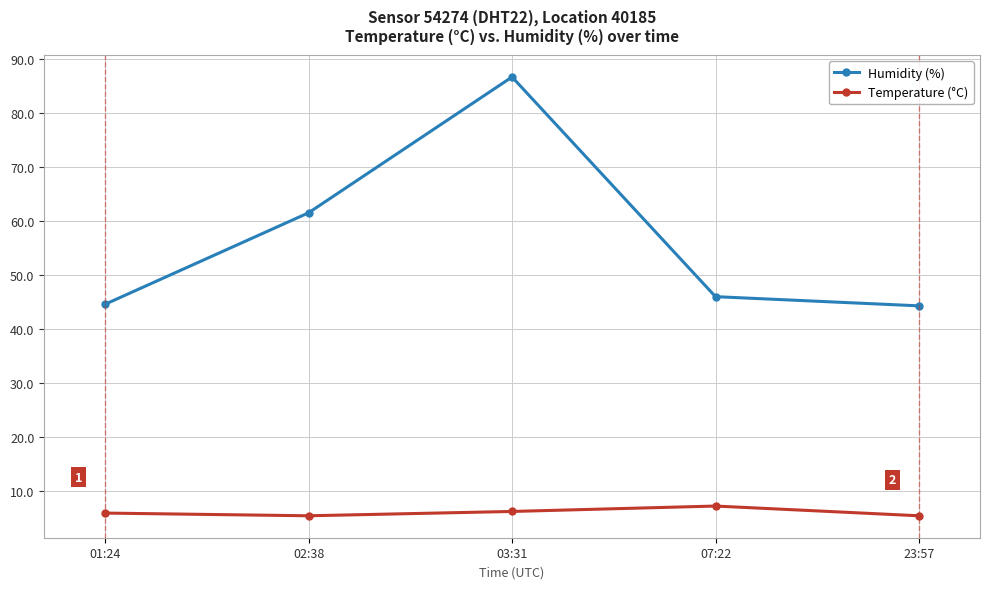

What is the lowest value of the Temperature (°C) series?

5.5